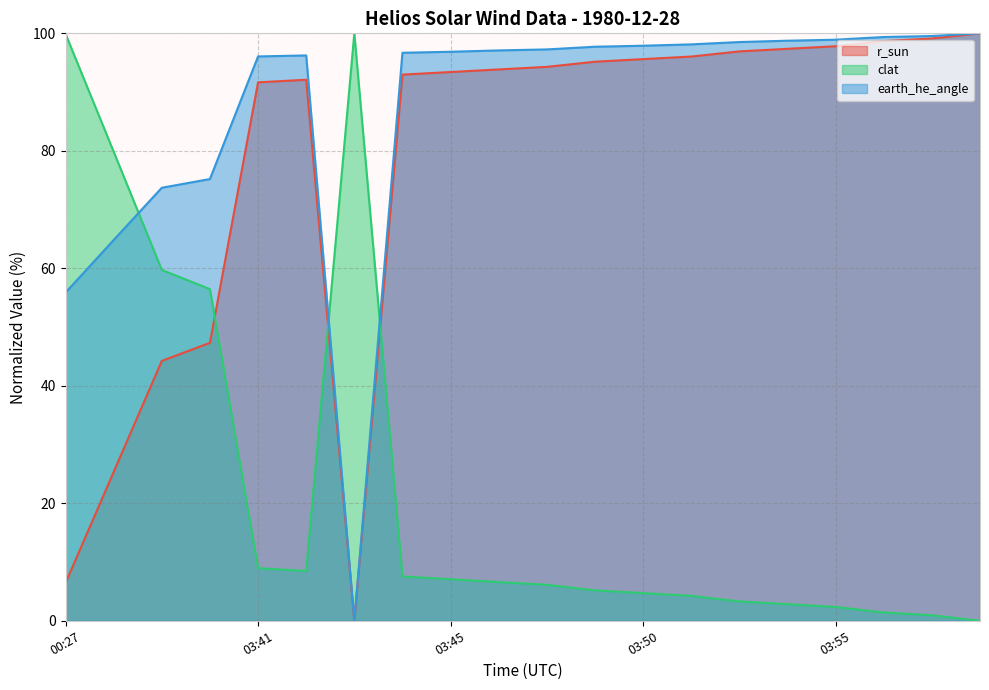

What is the sum of all r_sun values?

1558.4